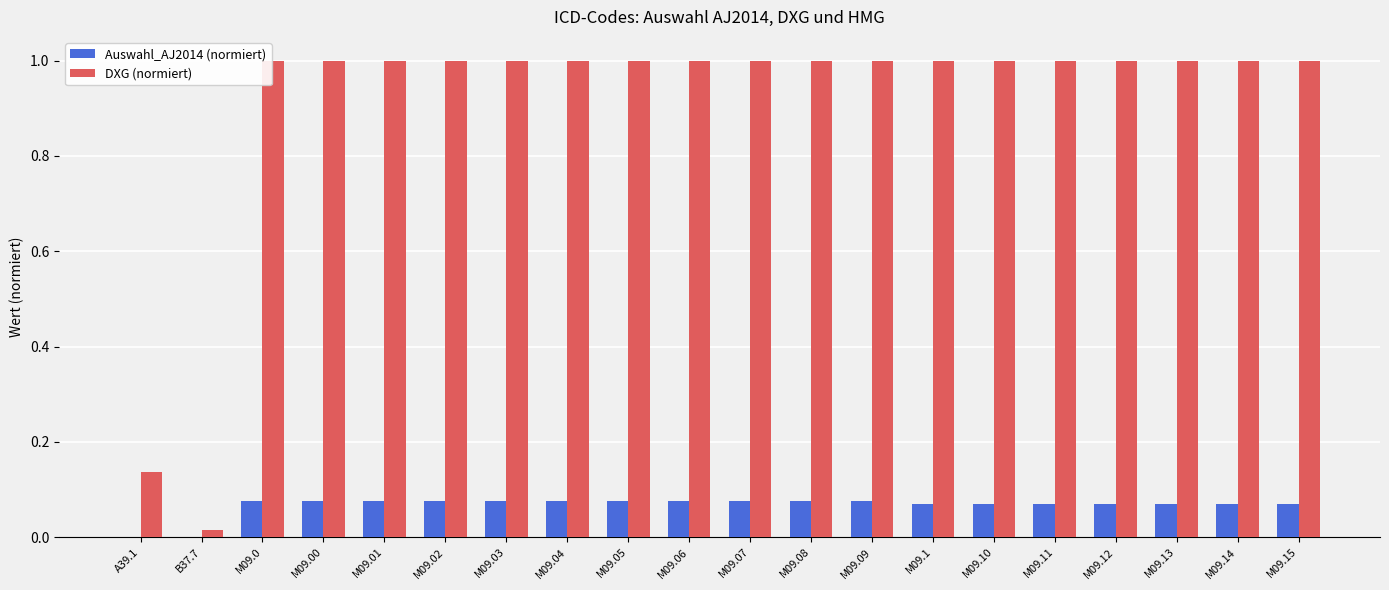

What are all the series names shown in the legend?

Auswahl_AJ2014 (normiert), DXG (normiert)